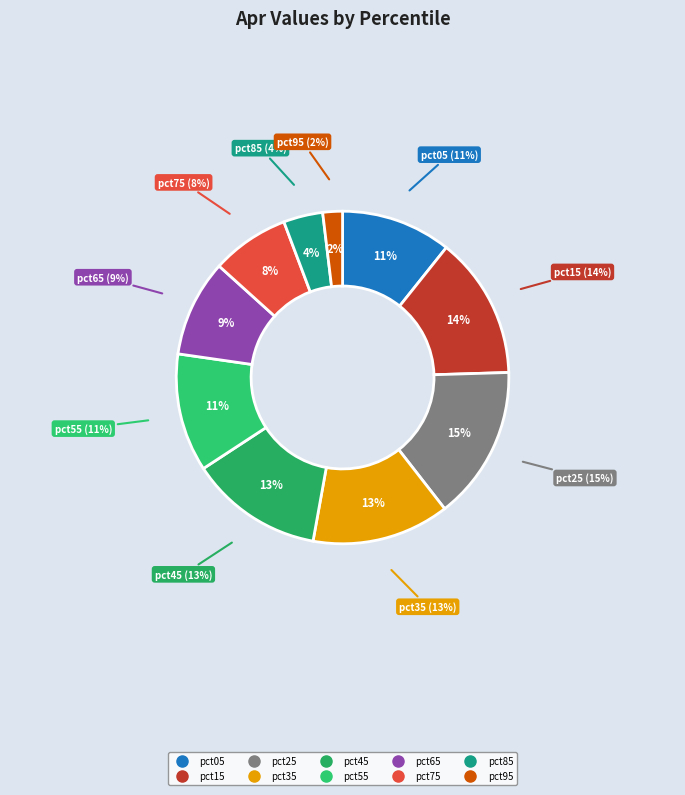

The pct85 slice represents 1% of the pie. True or false?

False